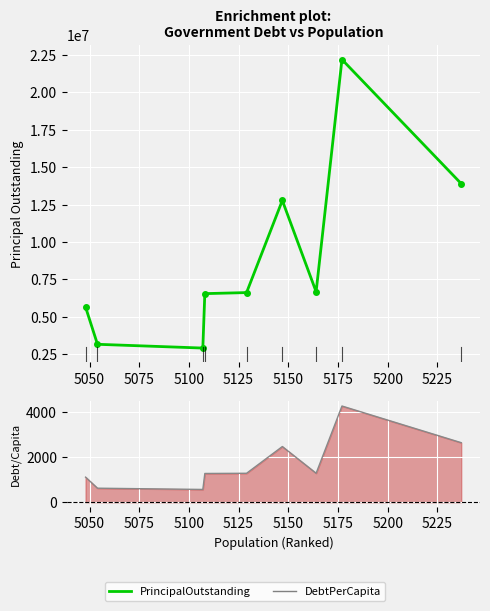

What are all the series names shown in the legend?

PrincipalOutstanding, DebtPerCapita